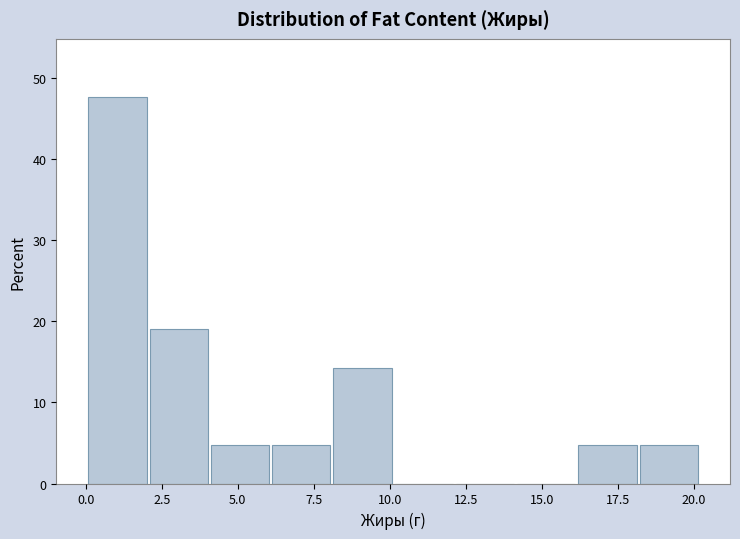

Over which range of the x-axis is the bar tallest?

0 to 2